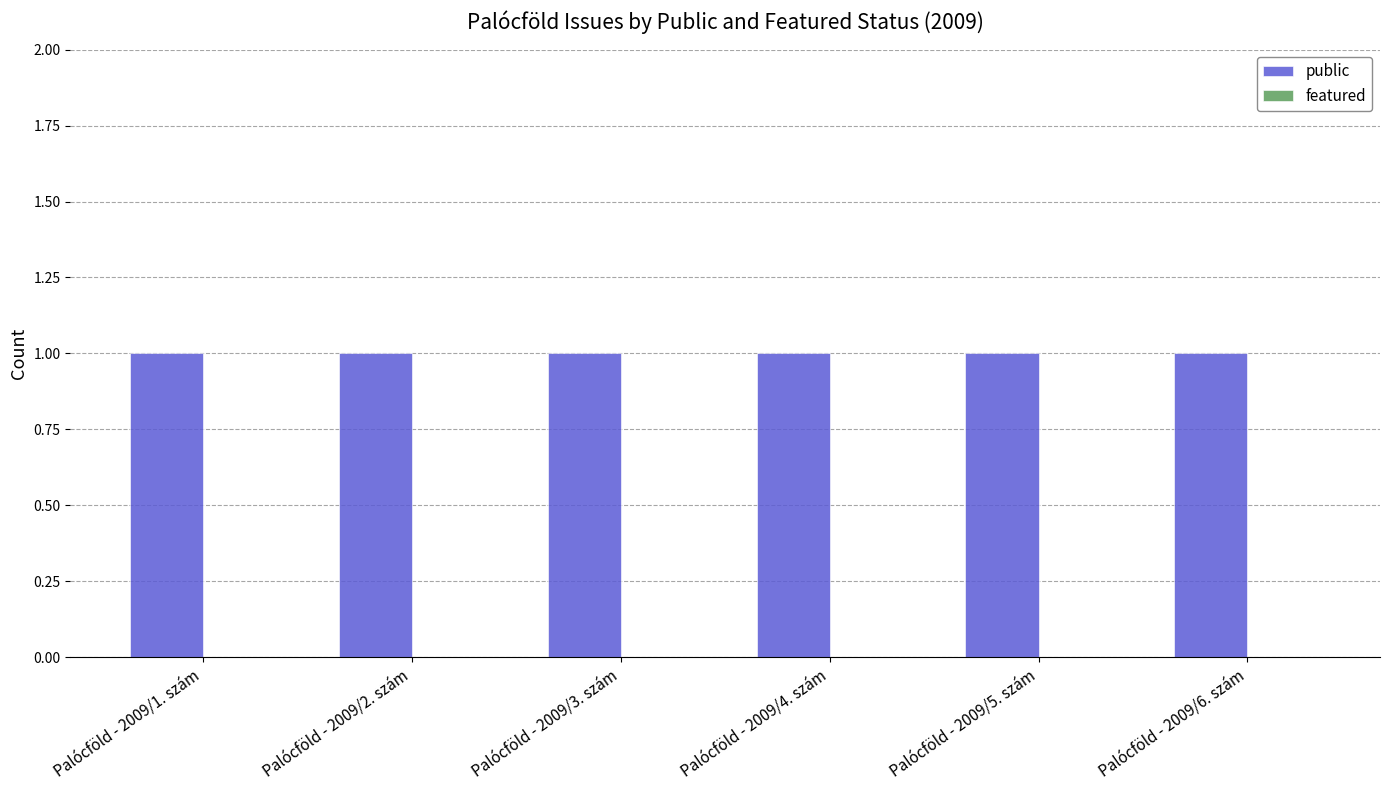

Which series has the largest range (max minus min)?

public